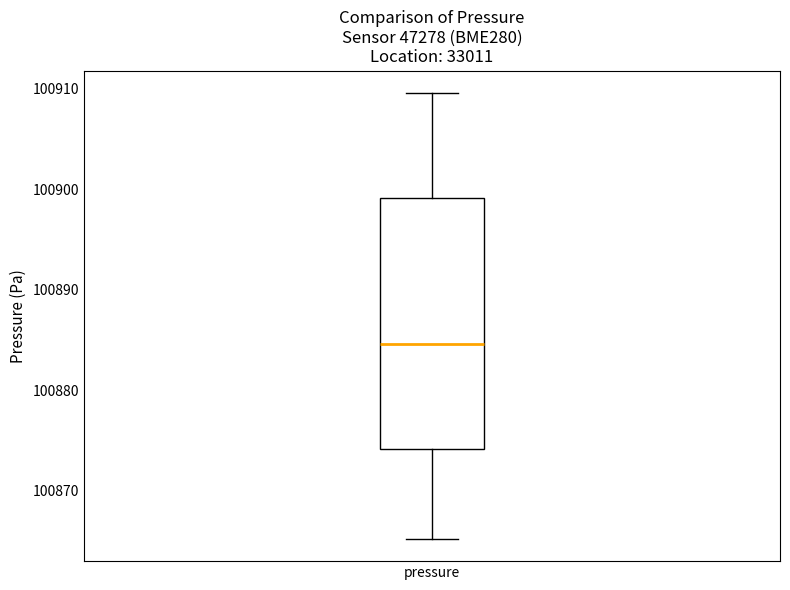

Read this box plot against the y-axis: the position of the median line, the range covered by the box, and the ends of both whiskers. The values are not printed on the chart, so give them approximately, as read against the axis.

median 100885, box 100874 to 100899, whiskers 100865 to 100910